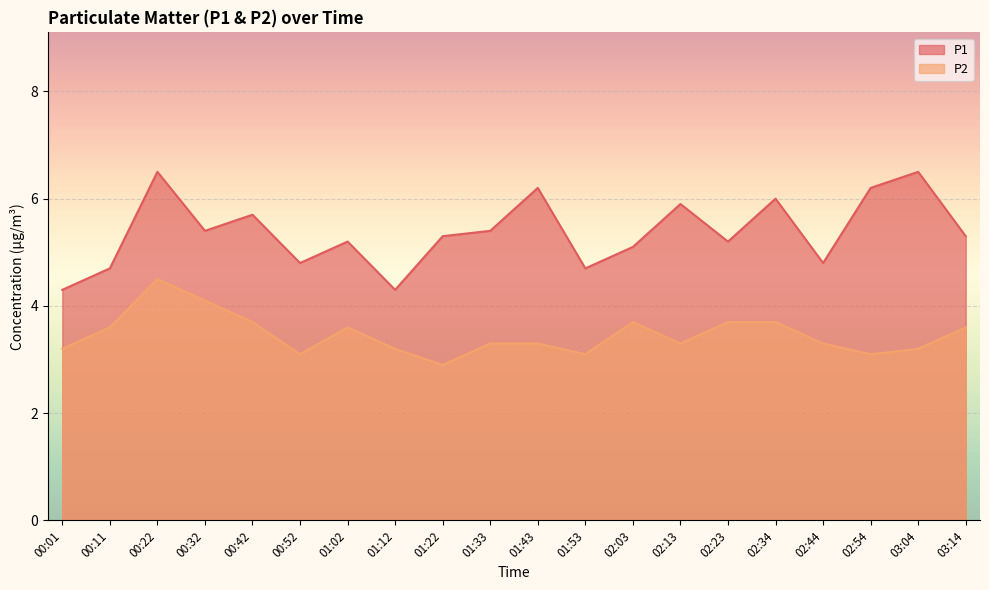

What is the label of the 8th point from the right?

02:03